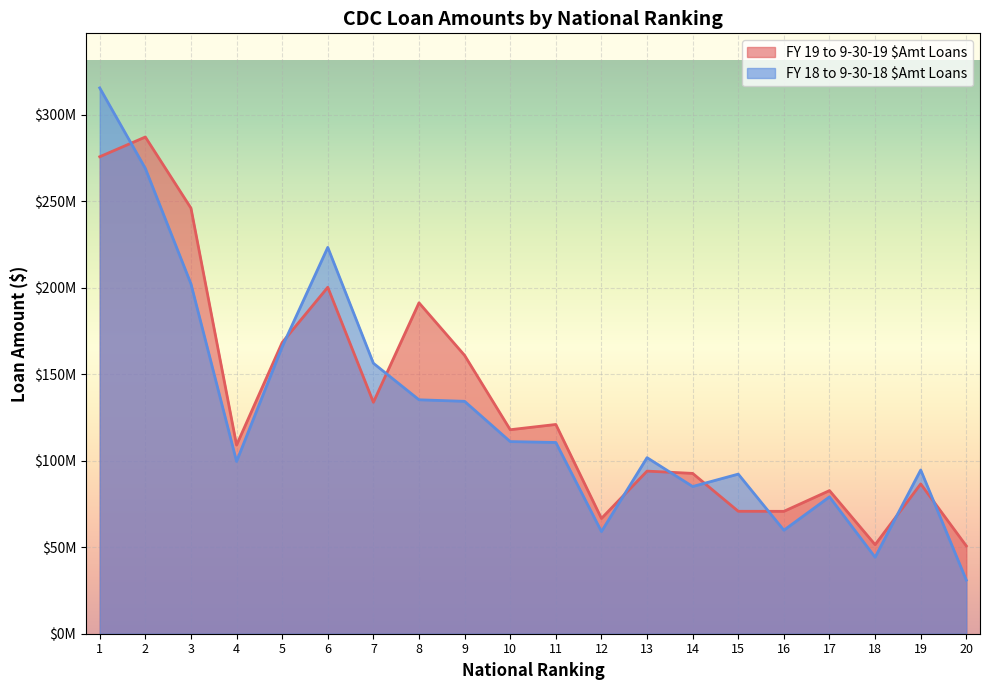

What are all the series names shown in the legend?

FY 19 to 9-30-19 $Amt Loans, FY 18 to 9-30-18 $Amt Loans